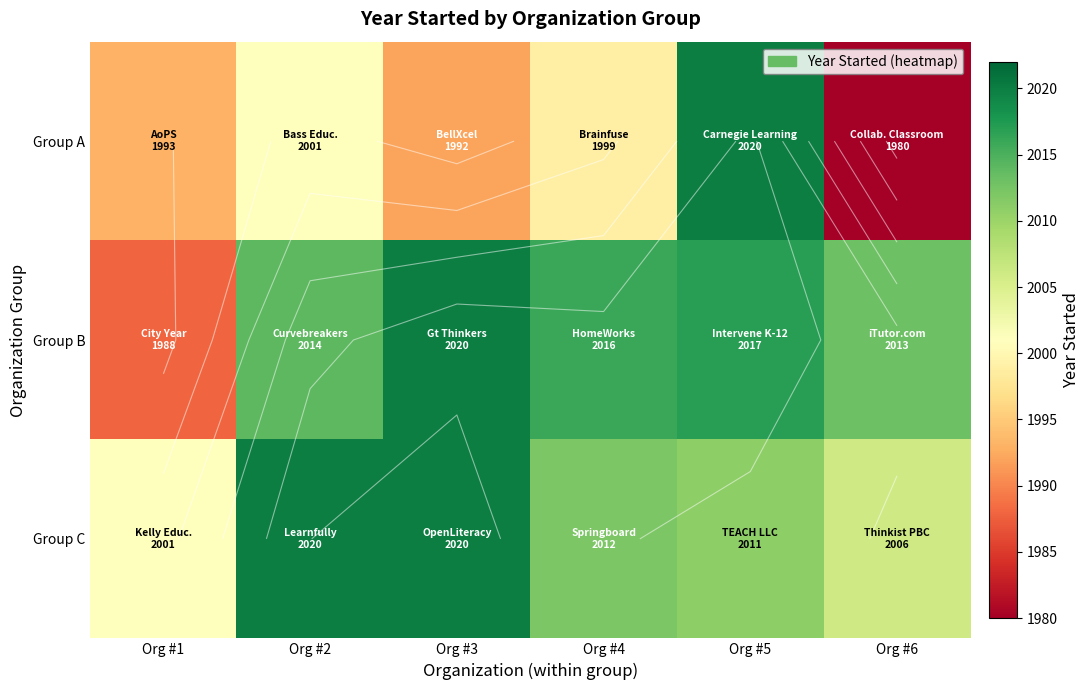

Which series has the largest range (max minus min)?

Group A